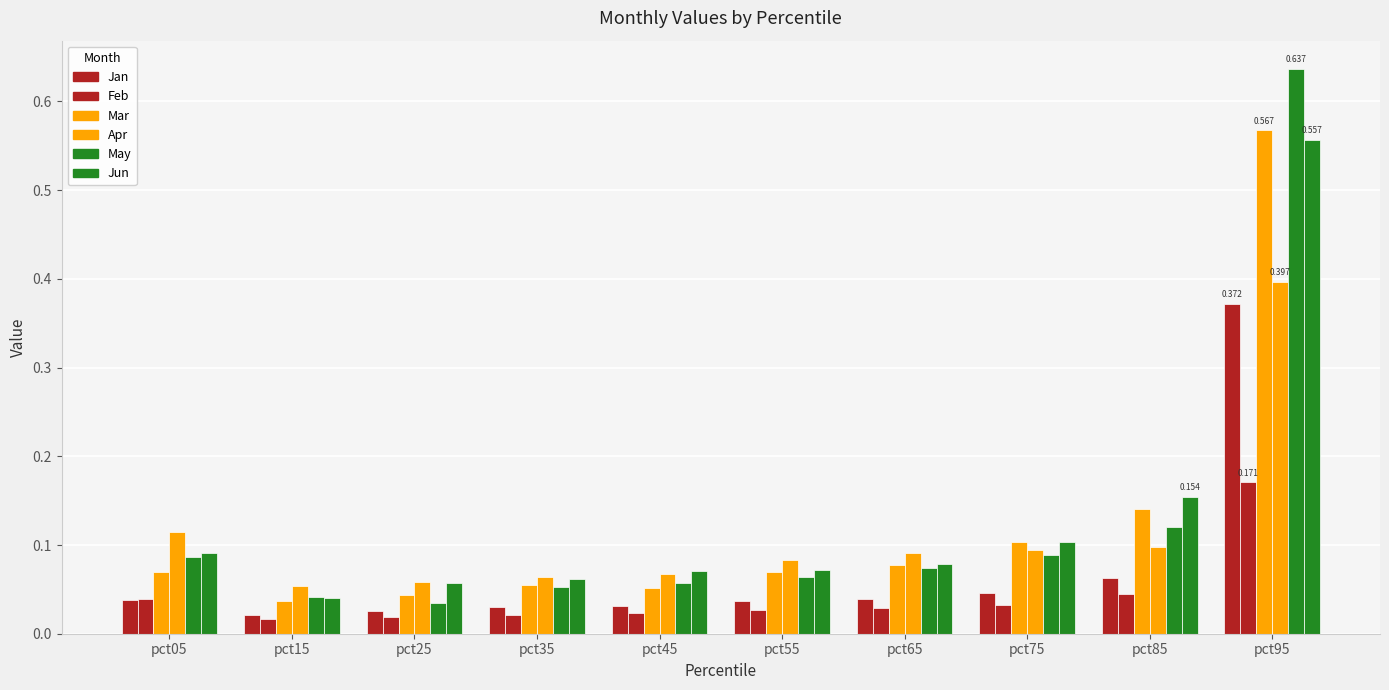

Rank the series by their maximum value, from lowest to highest.

Feb, Jan, Apr, Jun, Mar, May